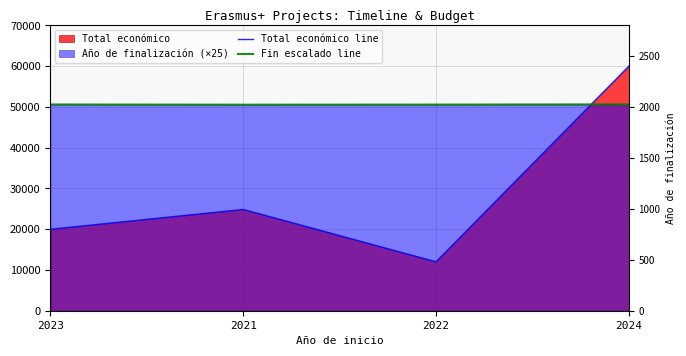

List the labels in order of Fin escalado line value, smallest first.

2021, 2022, 2023, 2024